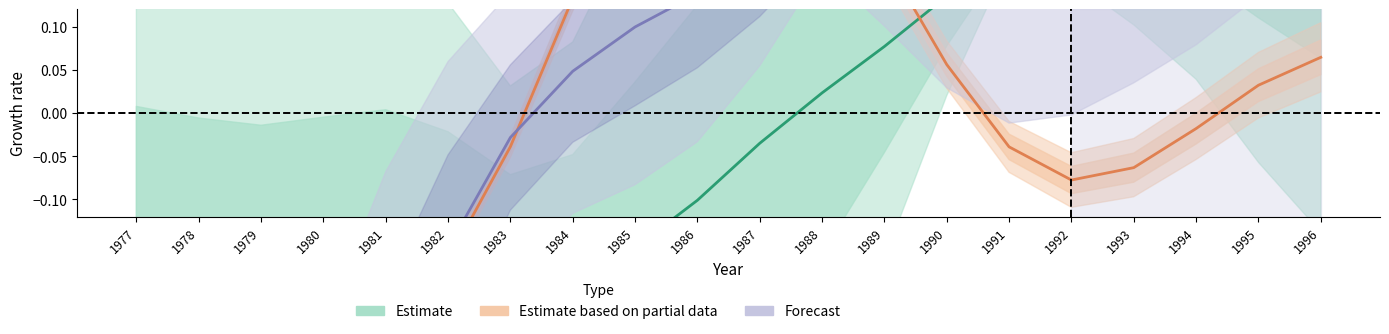

Reading right to left, transcribe all the data shown in this chart.

Estimate: 0.3	0.3	0.3	0.3	0.2	0.2	0.1	0.1	0.0	-0.0	-0.1	-0.2	-0.2	-0.2	-0.2	-0.2	-0.2	-0.2	-0.2	-0.2
Estimate based on partial data: 0.1	0.0	-0.0	-0.1	-0.1	-0.0	0.1	0.2	0.3	0.3	0.3	0.3	0.1	-0.0	-0.2	-0.2	-0.3	-0.3	-0.3	-0.3
Forecast: 0.3	0.3	0.3	0.4	0.4	0.3	0.3	0.3	0.2	0.2	0.1	0.1	0.0	-0.0	-0.2	-0.3	-0.5	-0.7	-0.8	-0.8